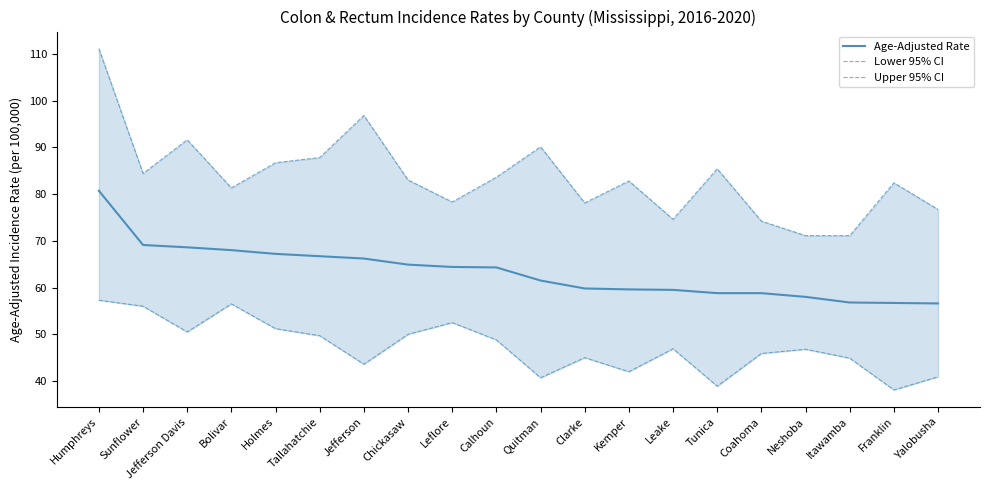

Which category has the lowest value across all series?

Franklin